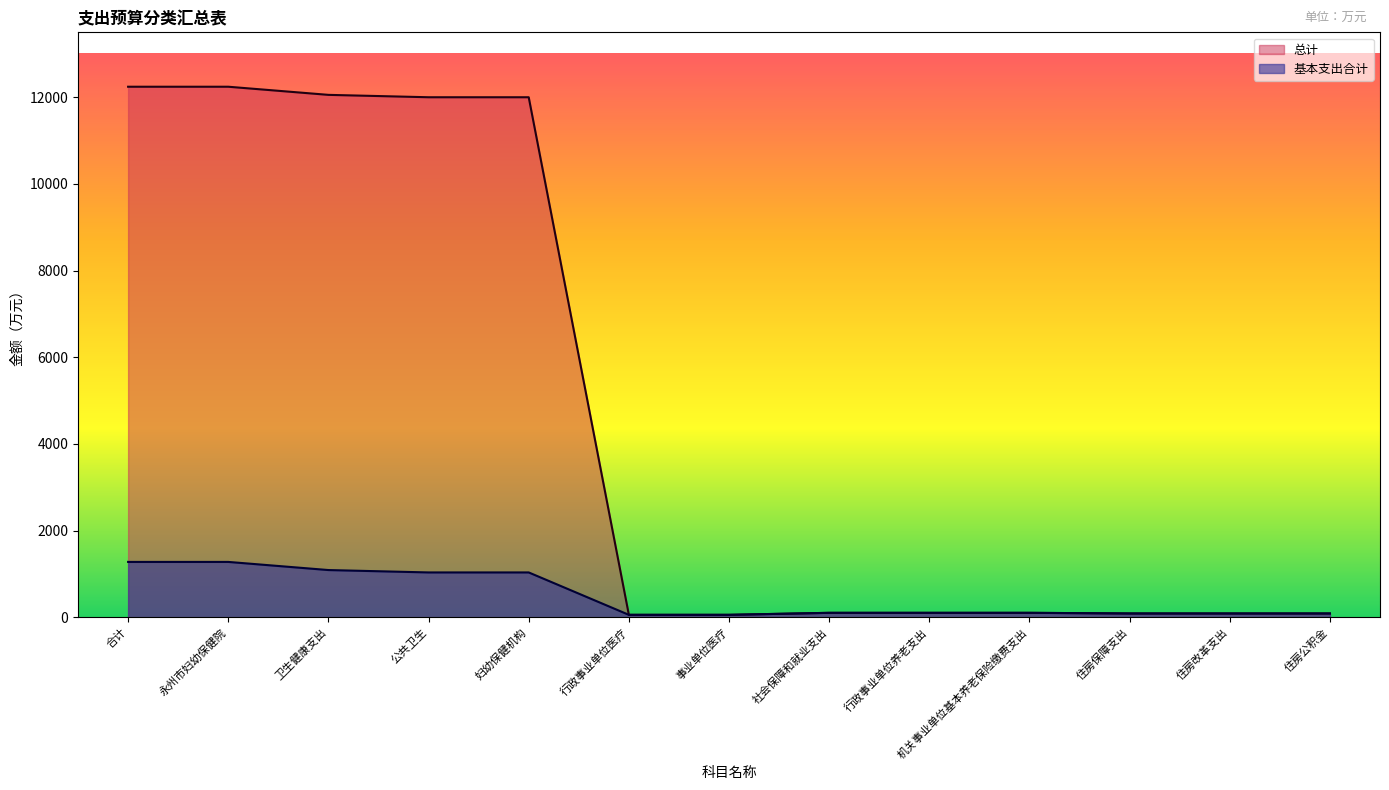

True or false: 基本支出合计 has a value of 1276.3 at 合计.

True